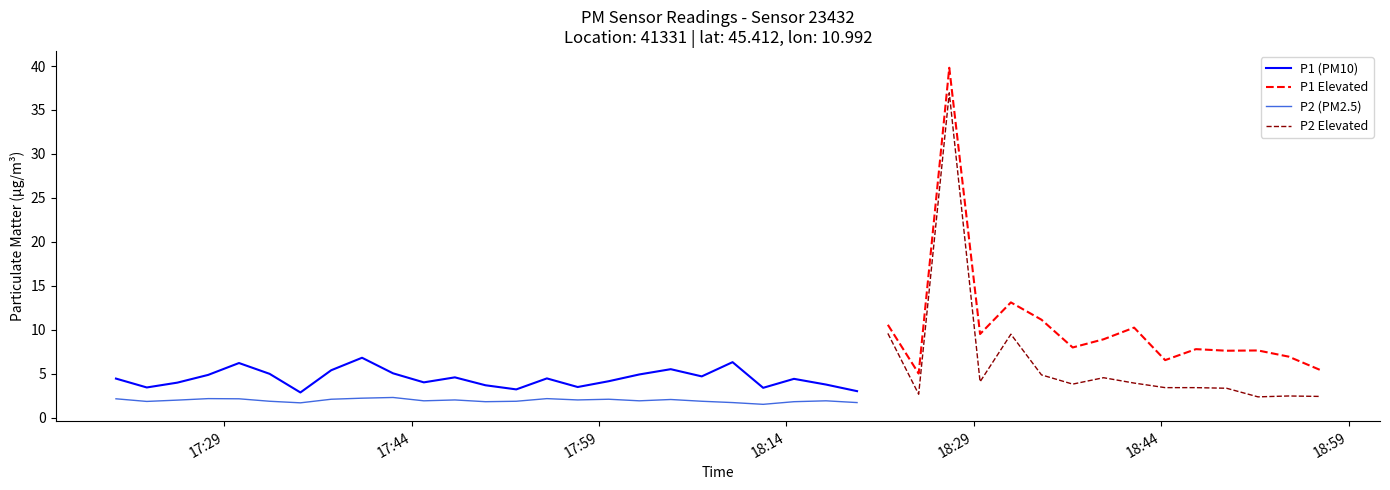

What is the sum of the P1 values at 25 and 35?

18.3